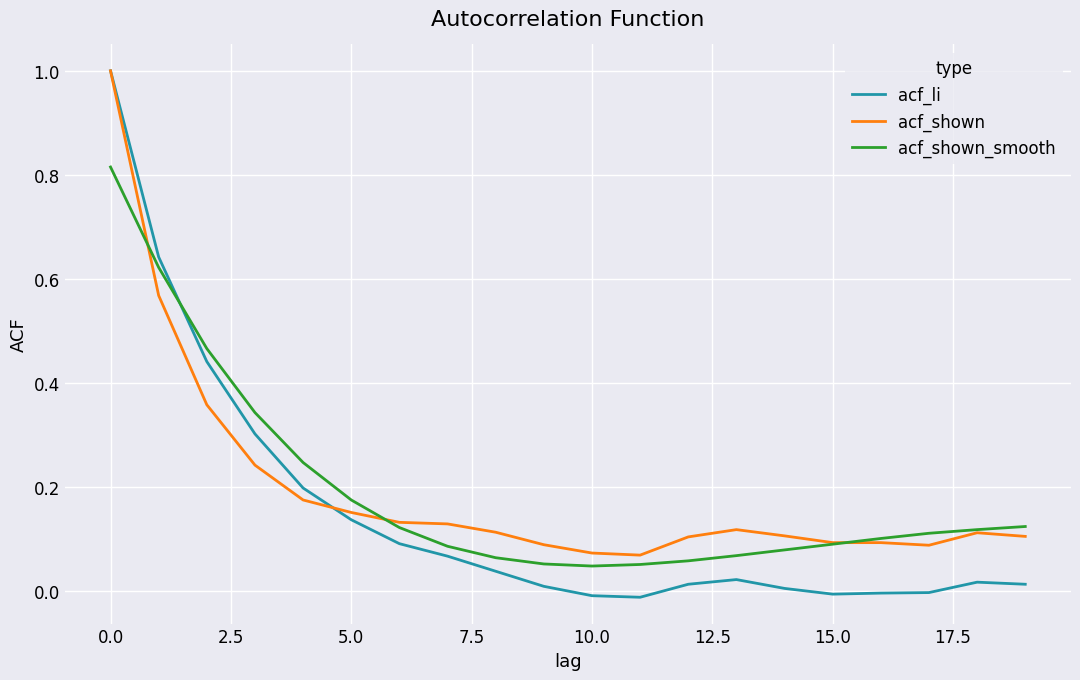

Which series has the largest range (max minus min)?

acf_li